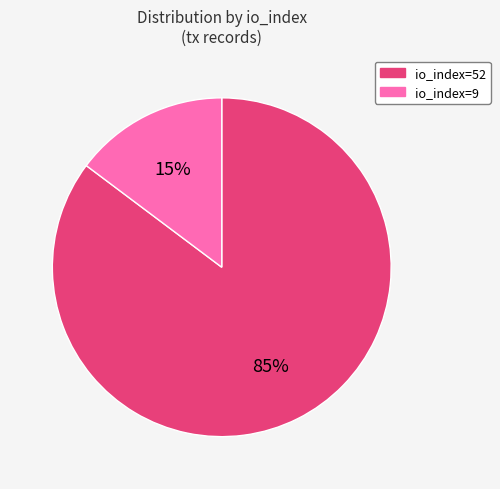

To the nearest percent, what is the average slice percentage?

50%